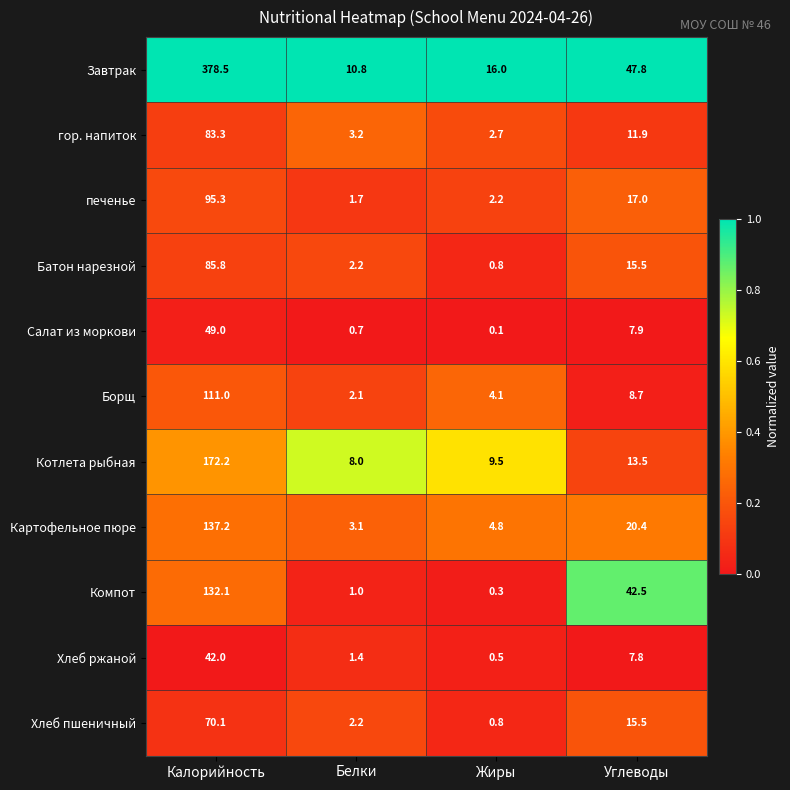

The value of Котлета рыбная at Жиры is 9.5. True or false?

True